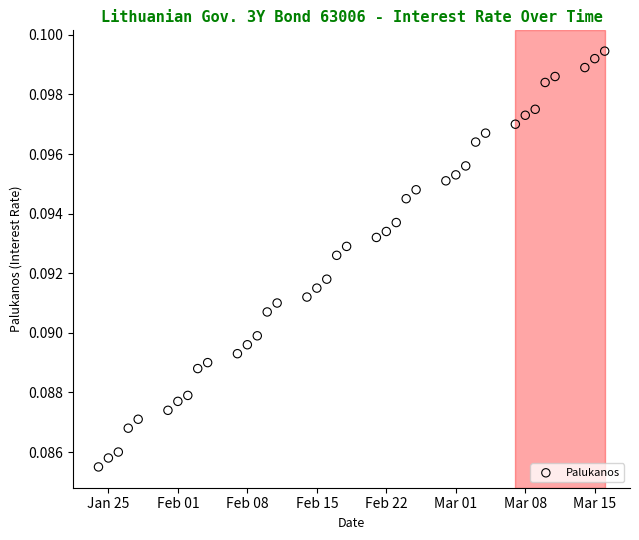

What is the range of X values (max minus min)?

51.0